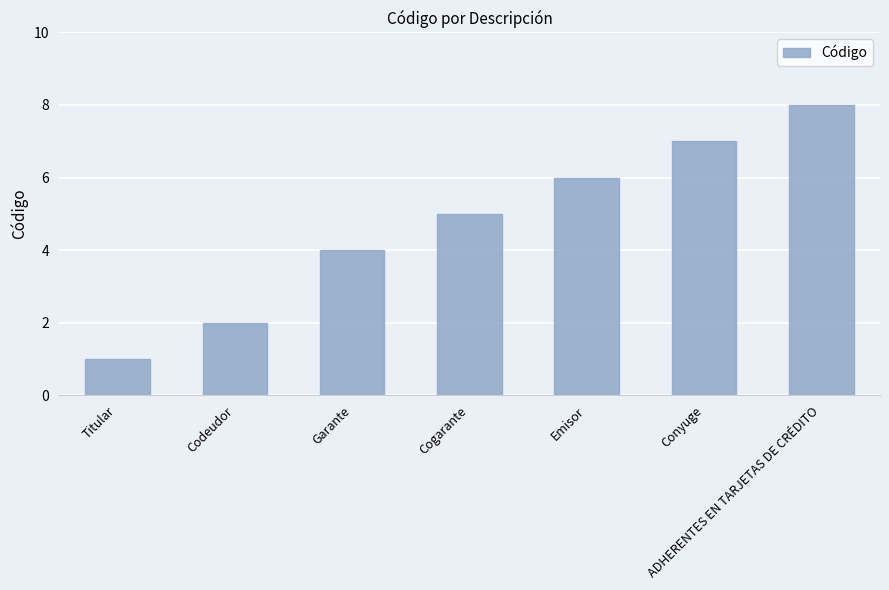

What is the change in value from Codeudor to Emisor?

+4